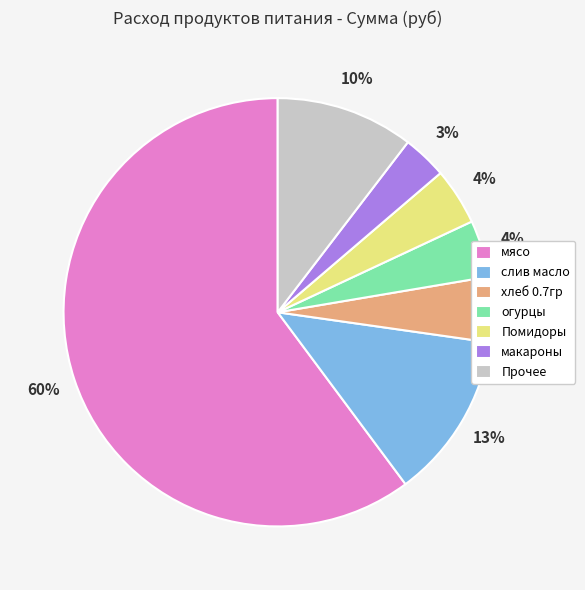

Between хлеб 0.7гр and Прочее, which is larger?

Прочее